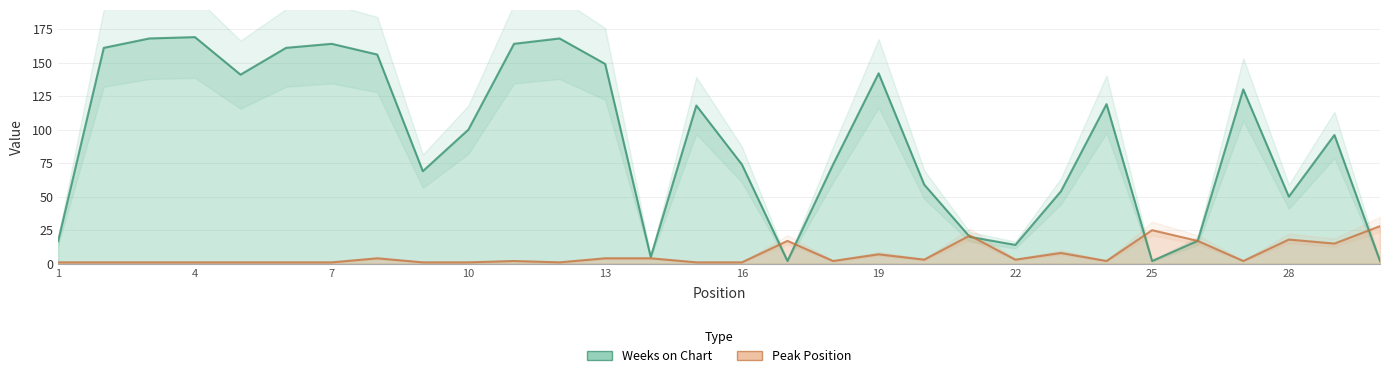

Which series has the largest total across all categories?

Weeks on Chart